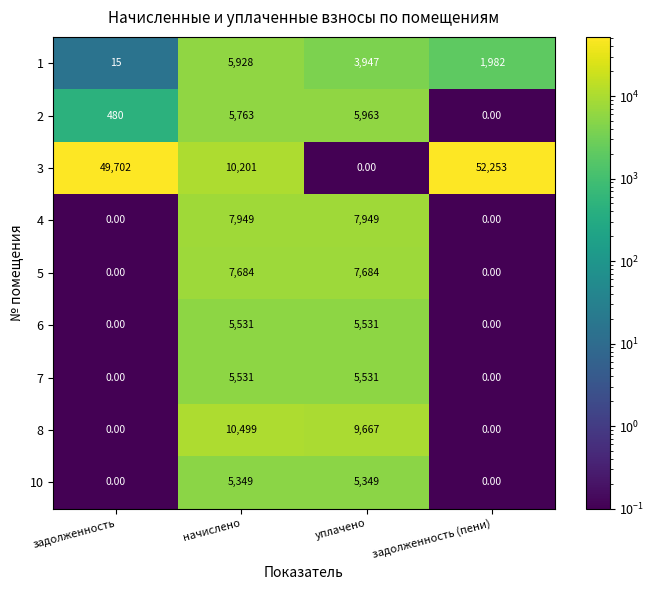

What is the difference between the highest and lowest values at задолженность?

49702